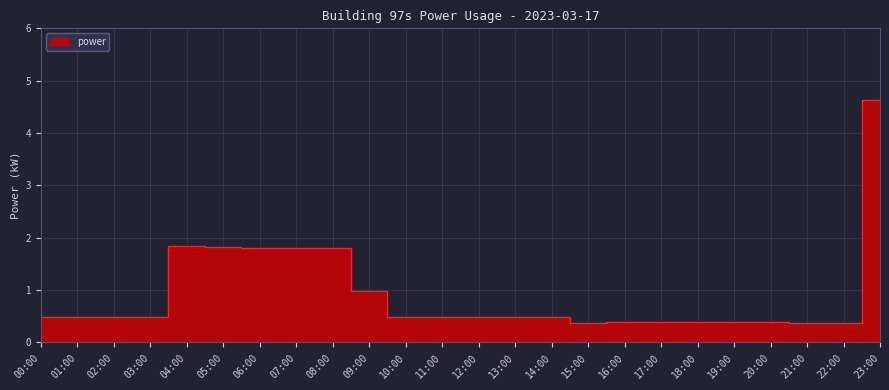

What is the difference between the values at 08:00 and 18:00?

1.4